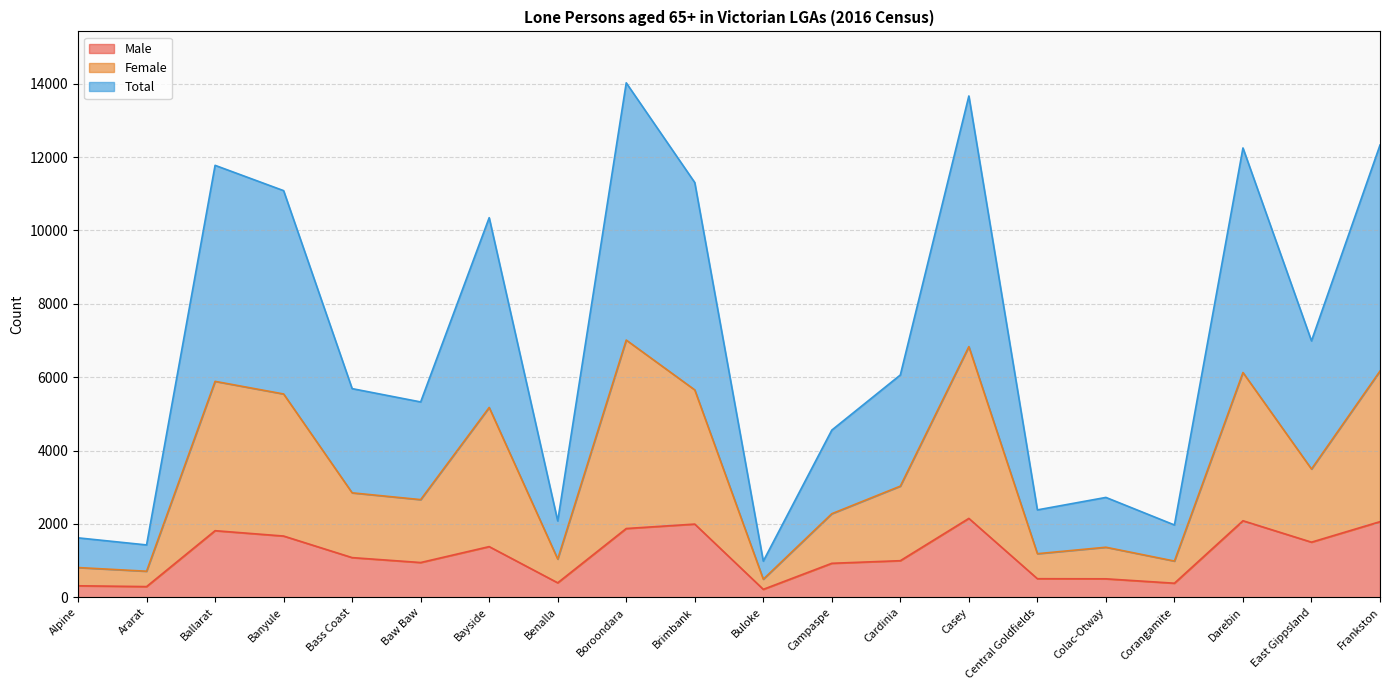

At how many categories does at least one series exceed 3652?

13